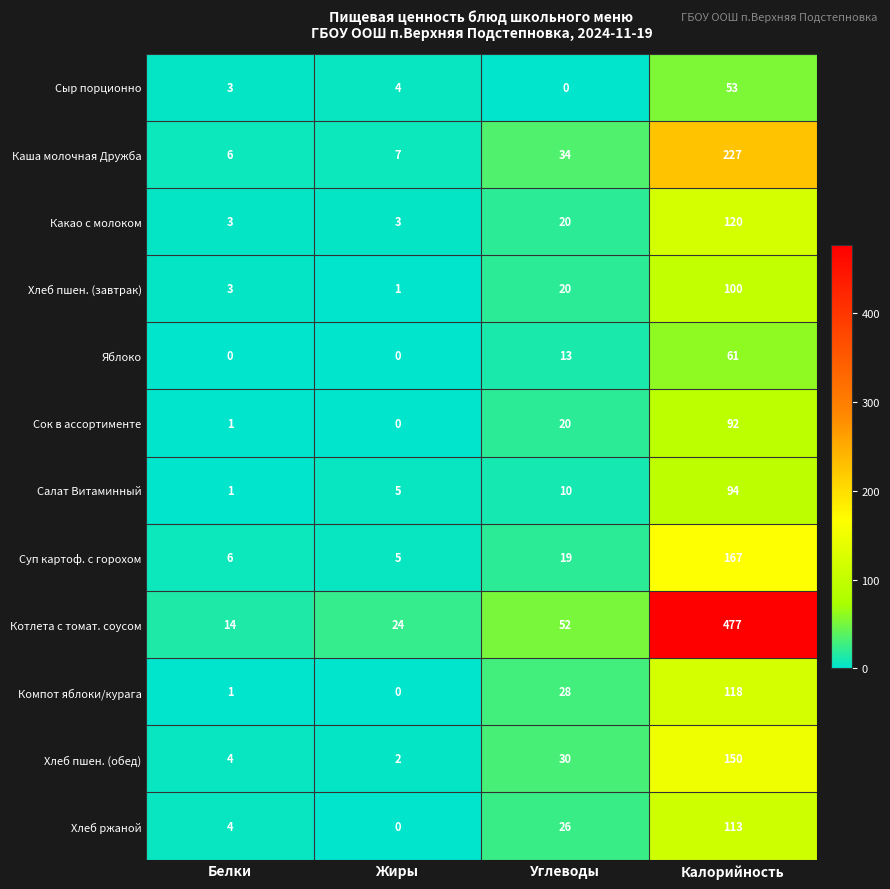

List the series in order of their peak value, lowest first.

Сыр порционно, Яблоко, Сок в ассортименте, Салат Витаминный, Хлеб пшен. (завтрак), Хлеб ржаной, Компот яблоки/курага, Какао с молоком, Хлеб пшен. (обед), Суп картоф. с горохом, Каша молочная Дружба, Котлета с томат. соусом